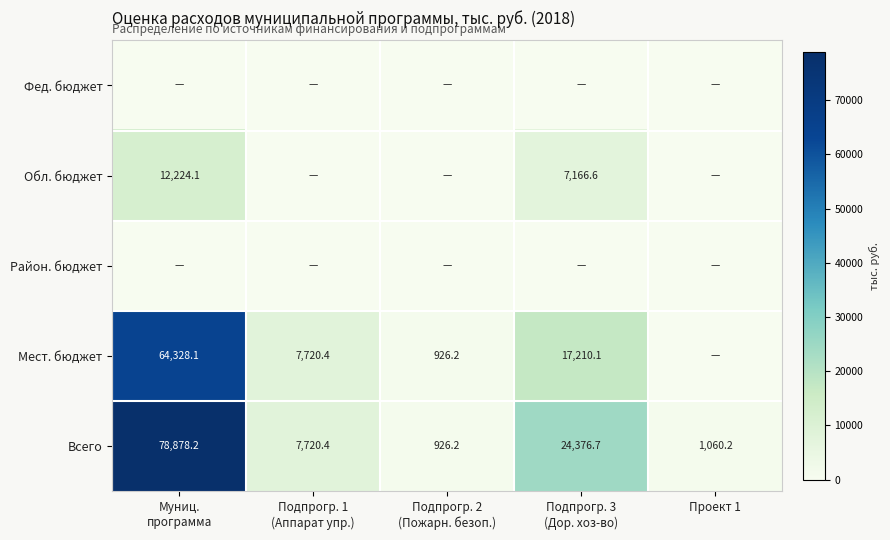

Count the number of categories in the chart.

5